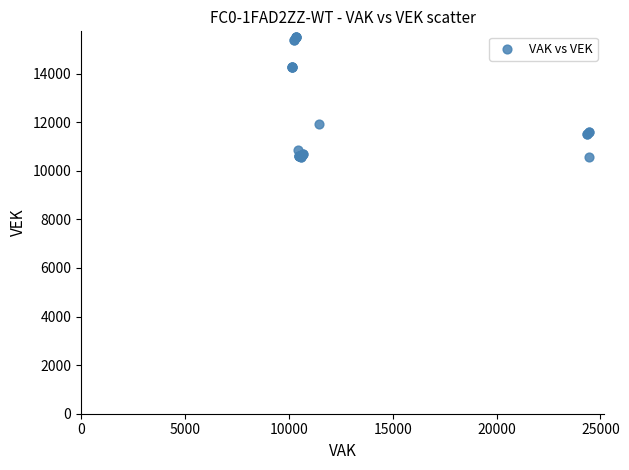

What Y value in the scatter plot is closest to 13016?

11937